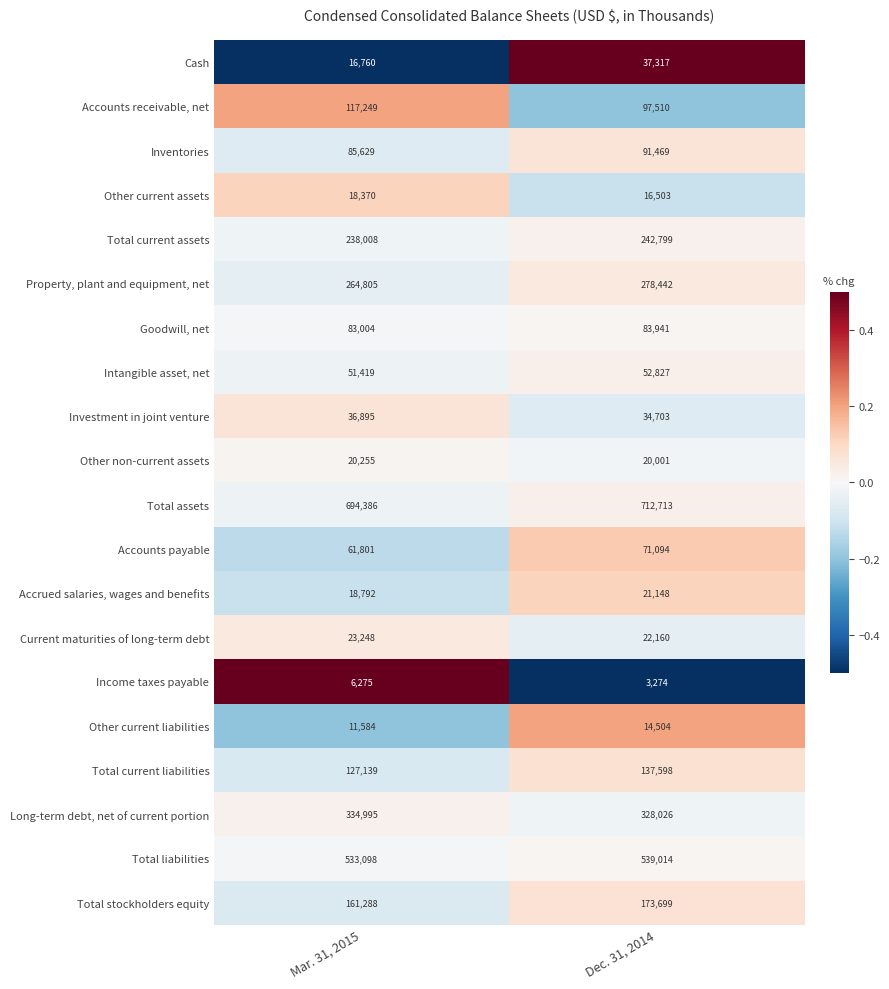

List the series in order of their peak value, highest first.

Total assets, Total liabilities, Long-term debt, net of current portion, Property, plant and equipment, net, Total current assets, Total stockholders equity, Total current liabilities, Accounts receivable, net, Inventories, Goodwill, net, Accounts payable, Intangible asset, net, Cash, Investment in joint venture, Current maturities of long-term debt, Accrued salaries, wages and benefits, Other non-current assets, Other current assets, Other current liabilities, Income taxes payable